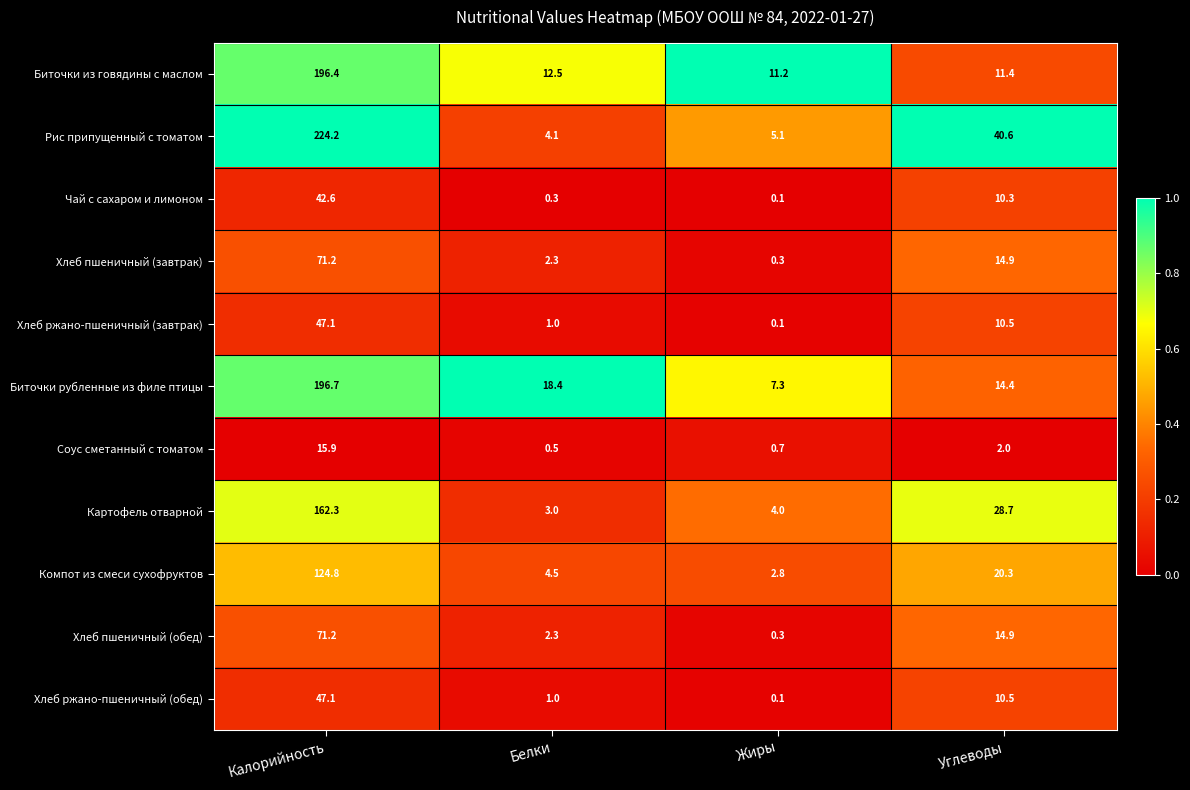

What is the total value across all series at Углеводы?

178.5